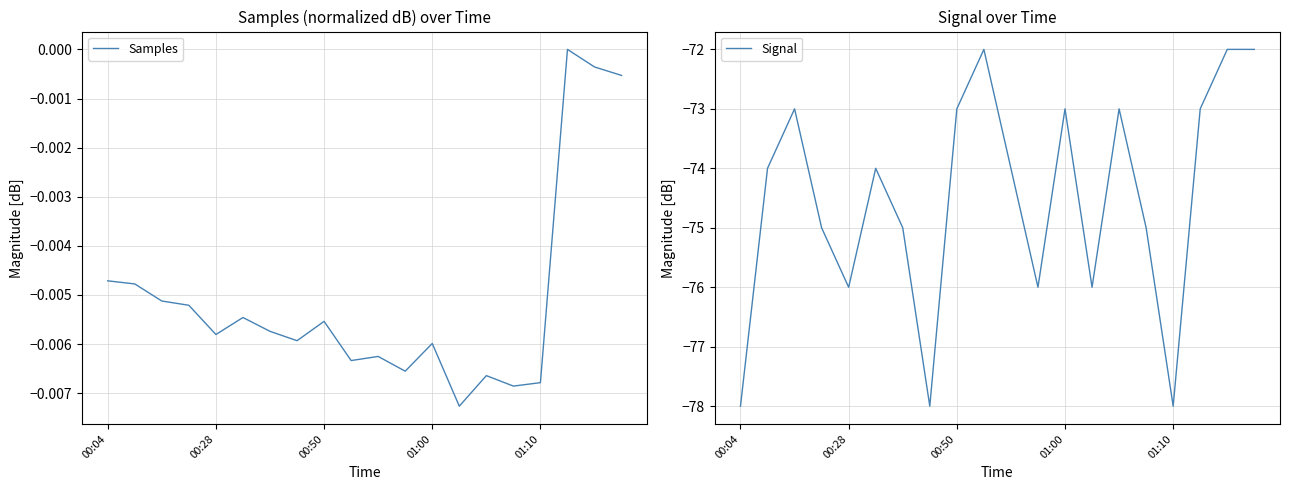

Reading left to right, list all the values displayed in this chart.

Samples: -0.0	-0.0	-0.0	-0.0	-0.0	-0.0	-0.0	-0.0	-0.0	-0.0	-0.0	-0.0	-0.0	-0.0	-0.0	-0.0	-0.0	0.0	-0.0	-0.0
Signal: -78.0	-74.0	-73.0	-75.0	-76.0	-74.0	-75.0	-78.0	-73.0	-72.0	-74.0	-76.0	-73.0	-76.0	-73.0	-75.0	-78.0	-73.0	-72.0	-72.0